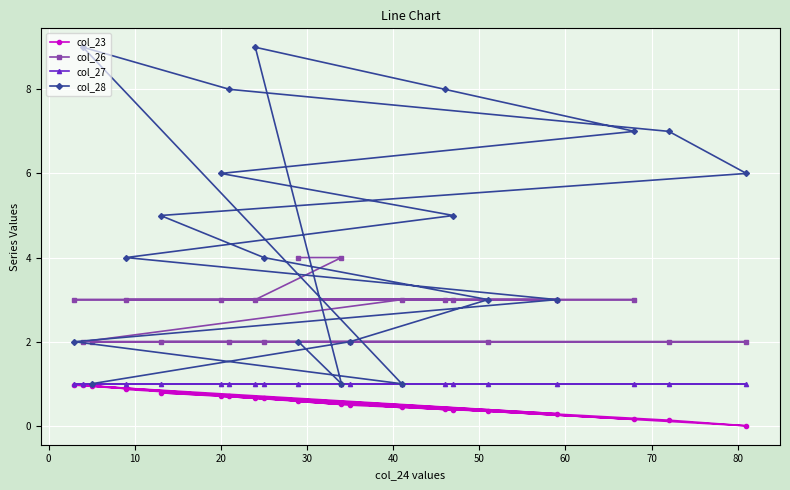

What is the highest value of the col_23 series?

1.0